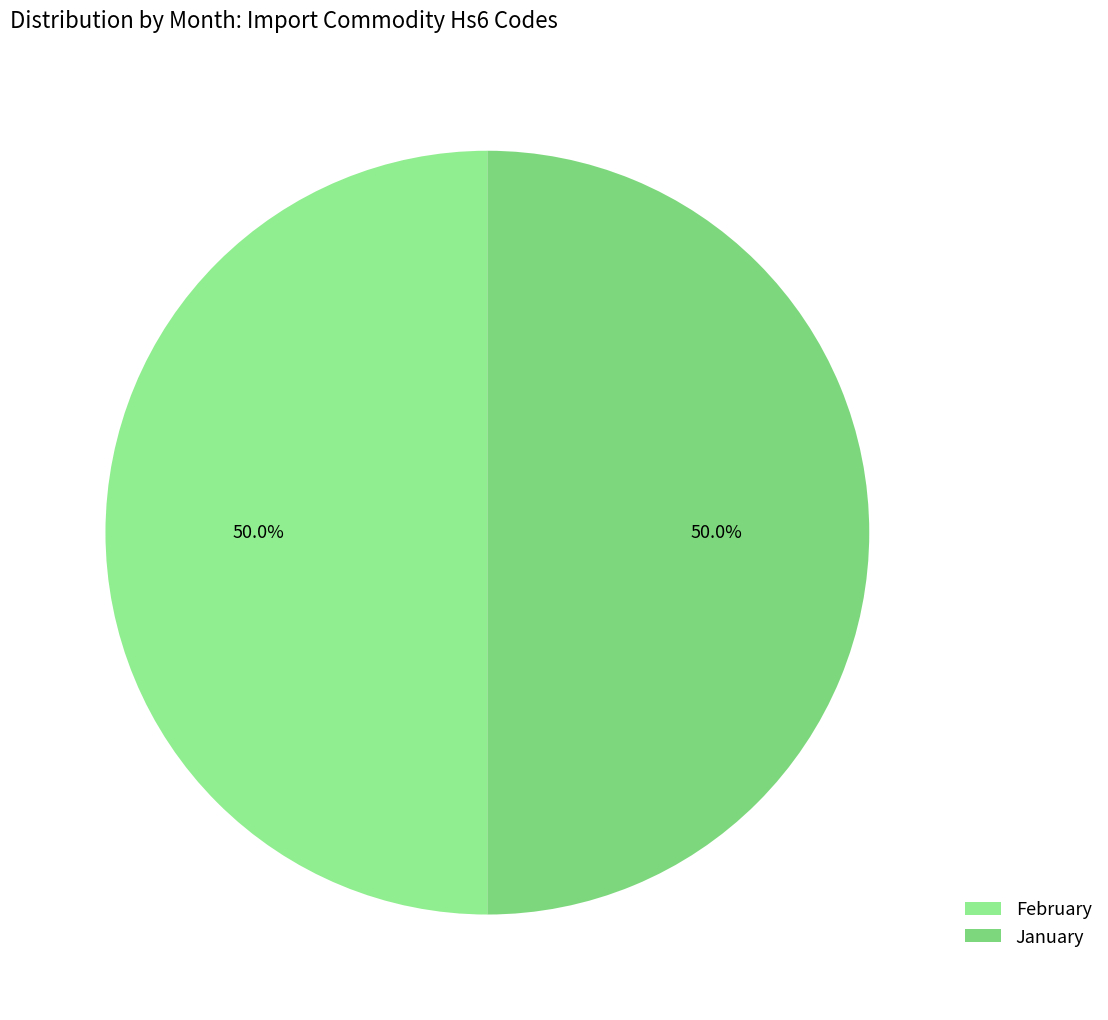

Is January the majority of the pie?

Yes